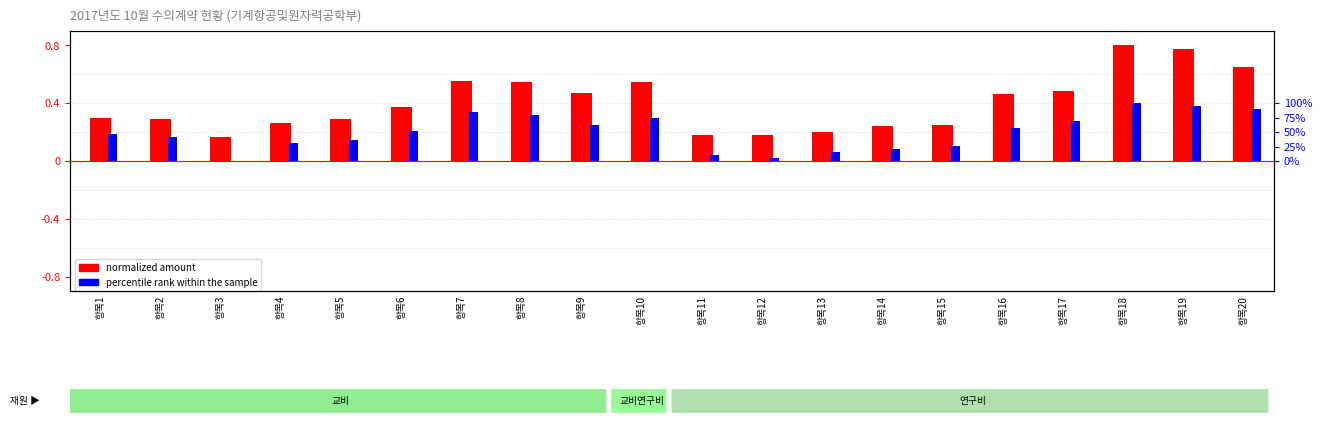

Rank the series by their average value, from highest to lowest.

normalized amount, percentile rank within the sample